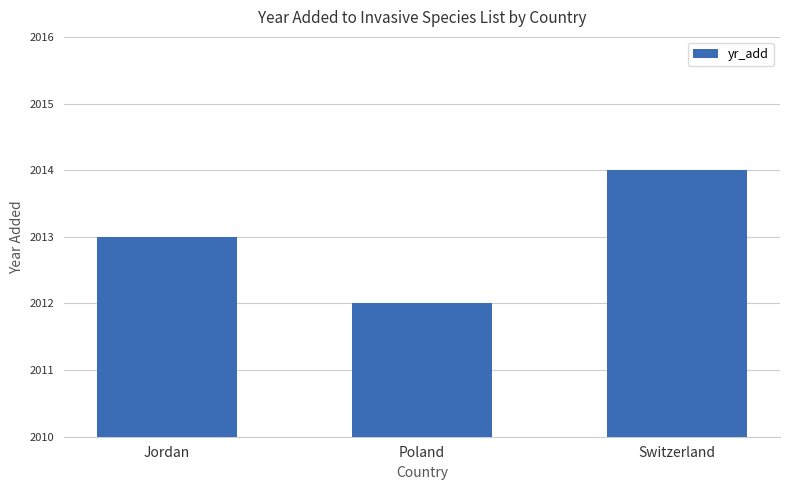

What position from the left is Jordan?

1